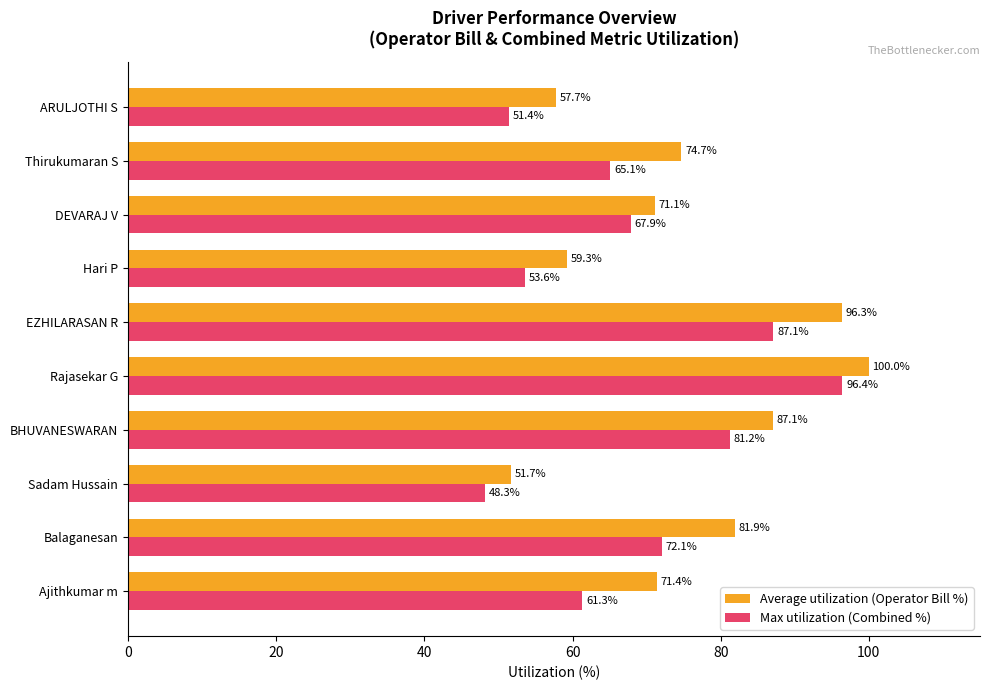

Where is Max utilization (Combined %) nearest to the value 72?

Balaganesan